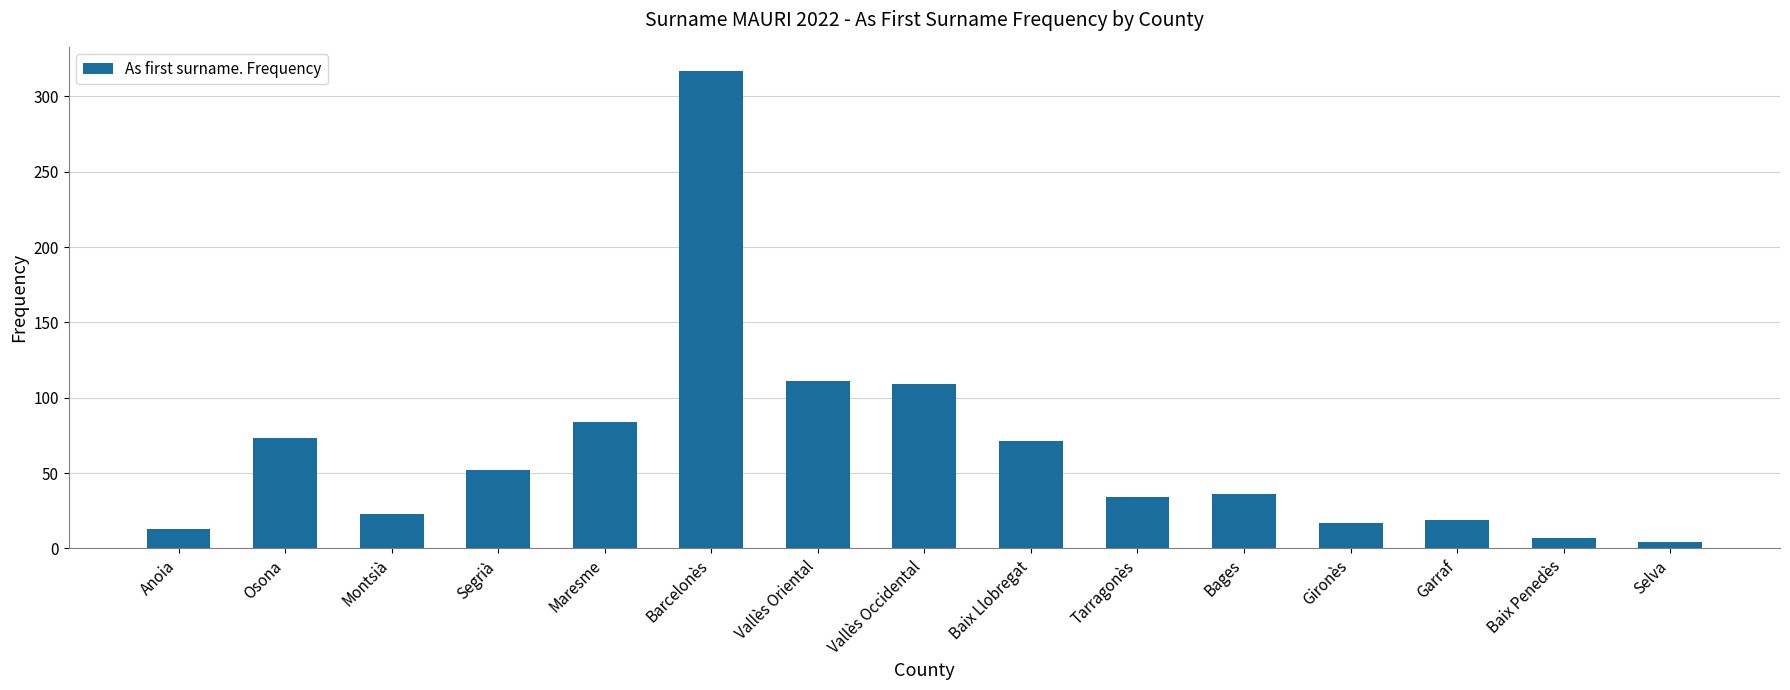

What is the change in value from Garraf to Baix Penedès?

-12